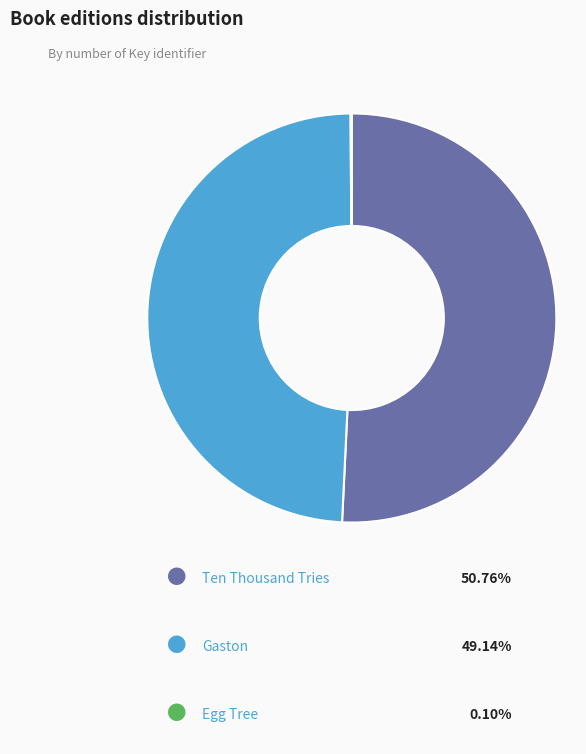

Is there any slice that represents more than half of the pie?

Yes